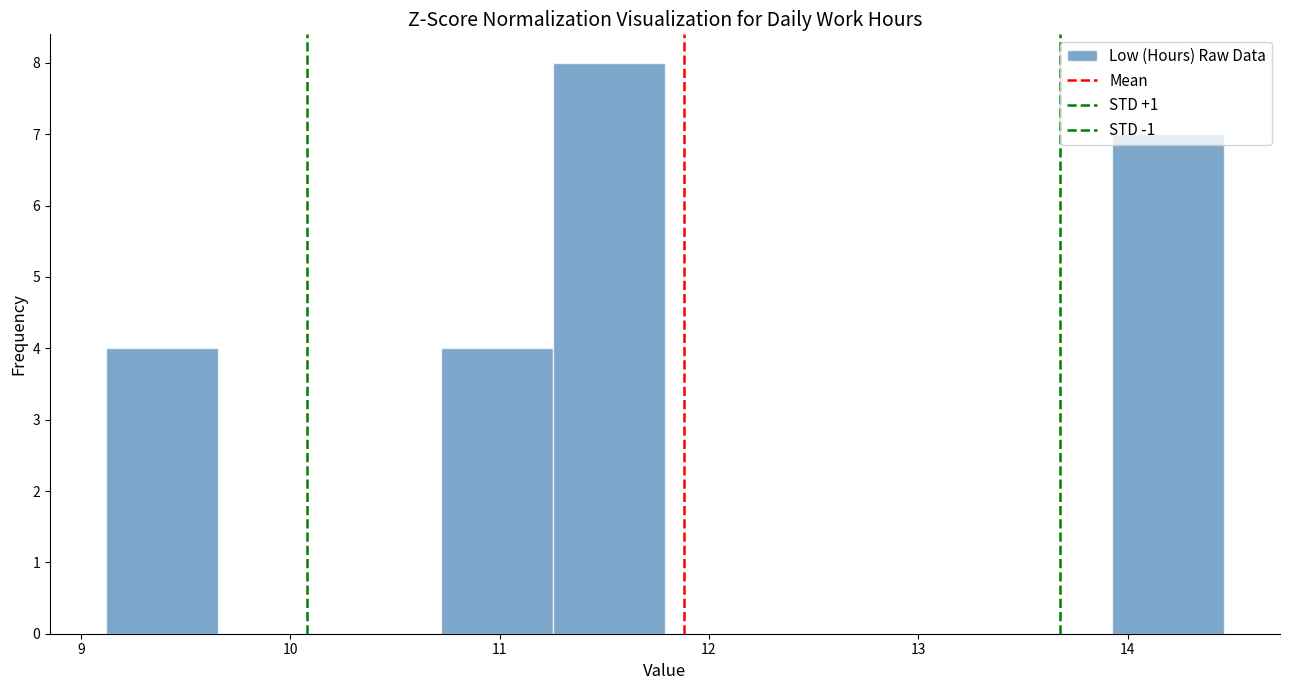

Reading left to right, list every bar in this chart as the range it spans on the x-axis followed by its height. Neither the bar edges nor the heights are printed on the chart, so give them approximately, as read against the axes.

9.1 to 9.7: 4
9.7 to 10.2: 0
10.2 to 10.7: 0
10.7 to 11.3: 4
11.3 to 11.8: 8
11.8 to 12.3: 0
12.3 to 12.9: 0
12.9 to 13.4: 0
13.4 to 13.9: 0
13.9 to 14.5: 7